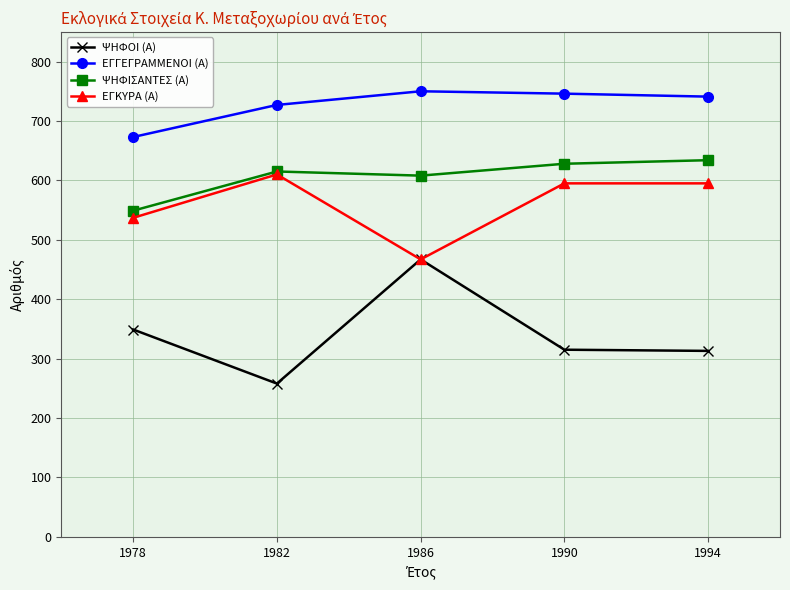

Where is ΕΓΚΥΡΑ (Α) nearest to the value 538?

1978